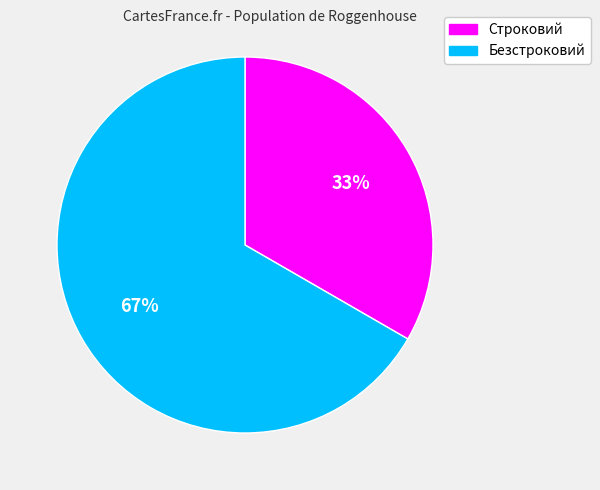

Which has a higher value, Безстроковий or Строковий?

Безстроковий